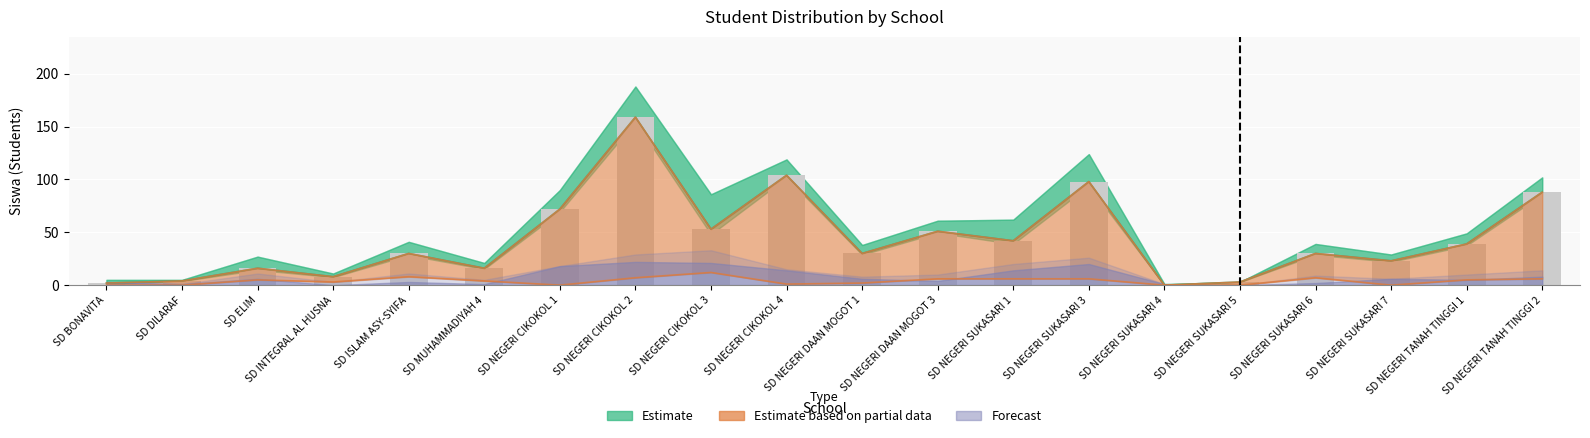

What is the average value?

43